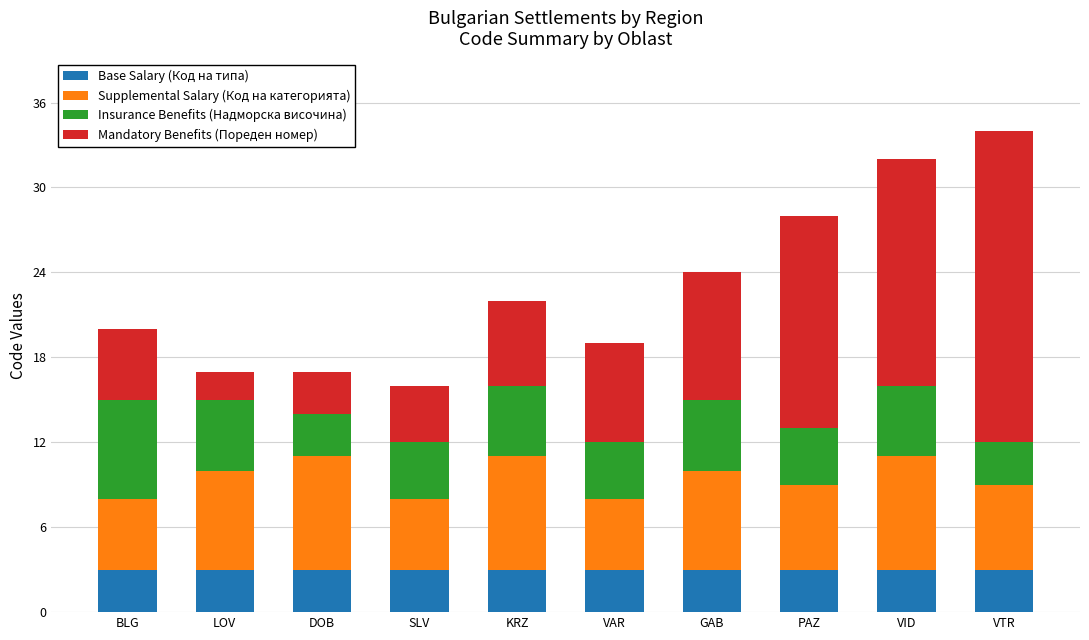

What is the minimum value for Base Salary (Код на типа)?

3